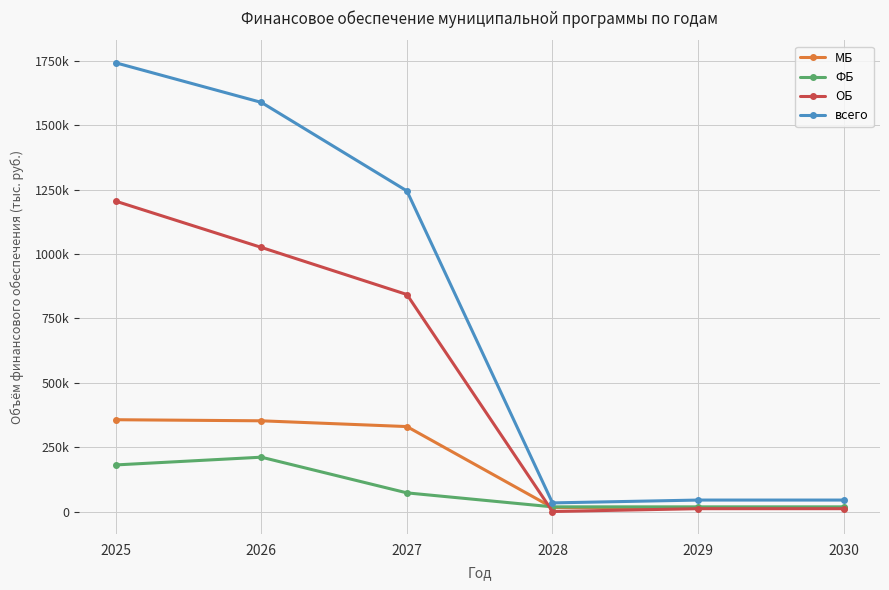

Does the chart have visible grid lines?

Yes